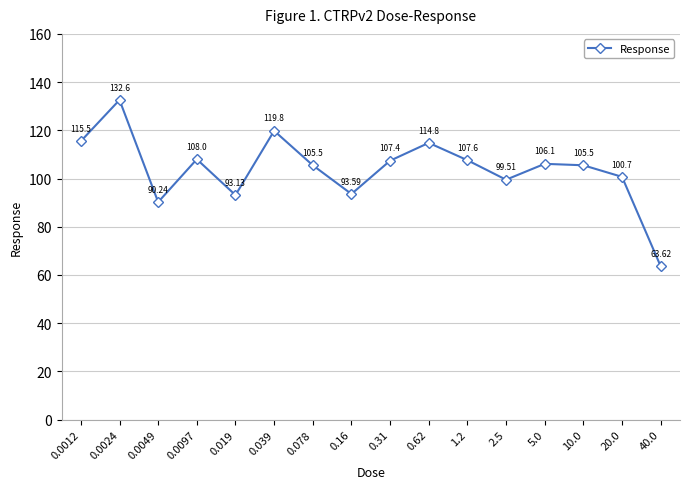

What is the difference between the maximum and minimum values?

69.0